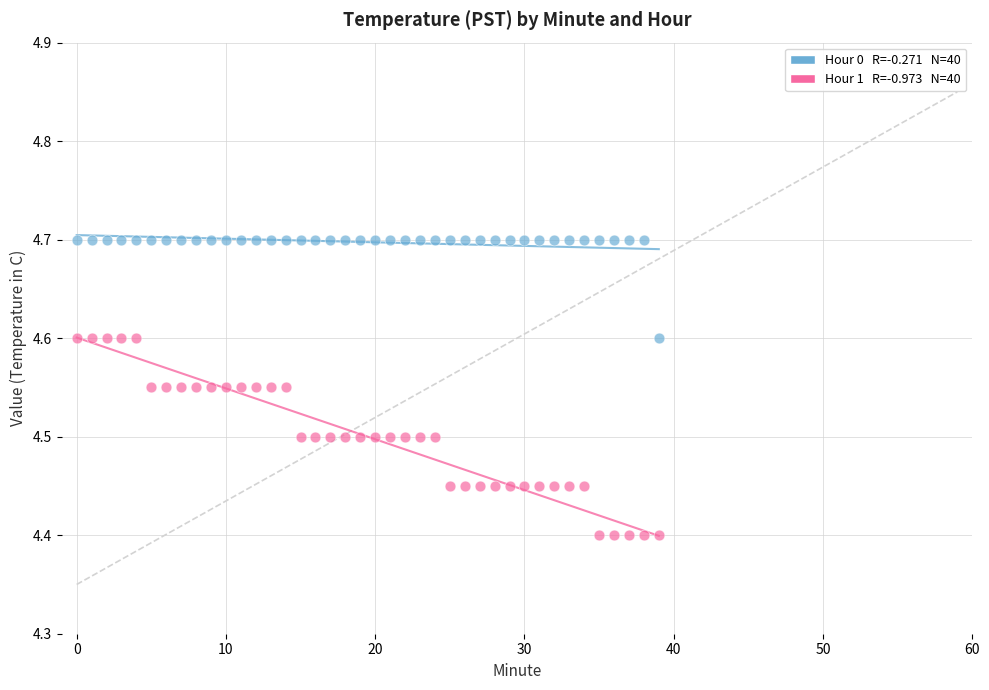

Across all data points, what is the range of Y values (max minus min)?

0.3